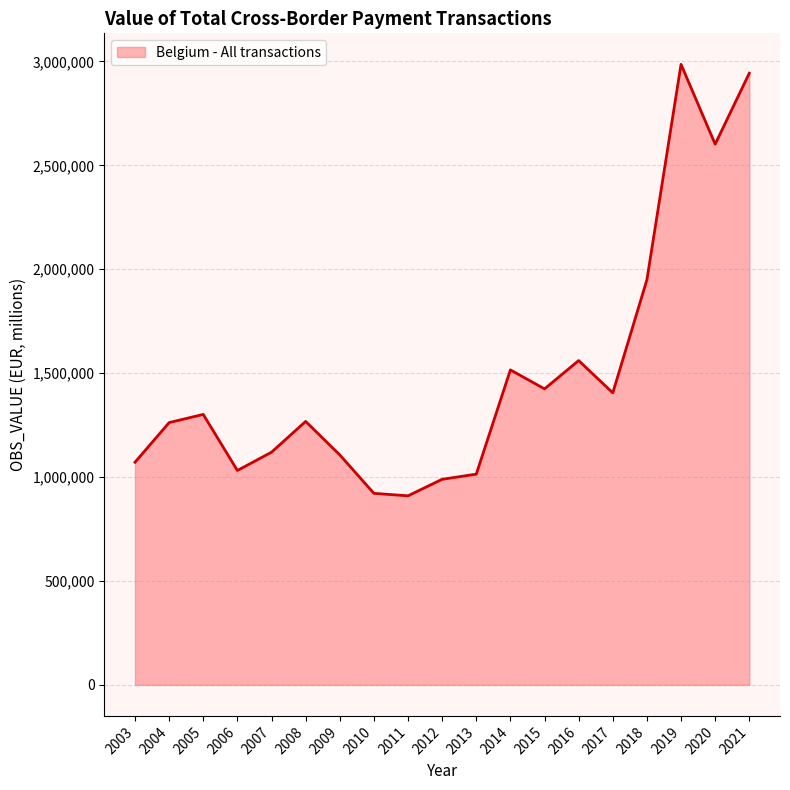

Is it true that the value at 2011 is 1291806.5?

False